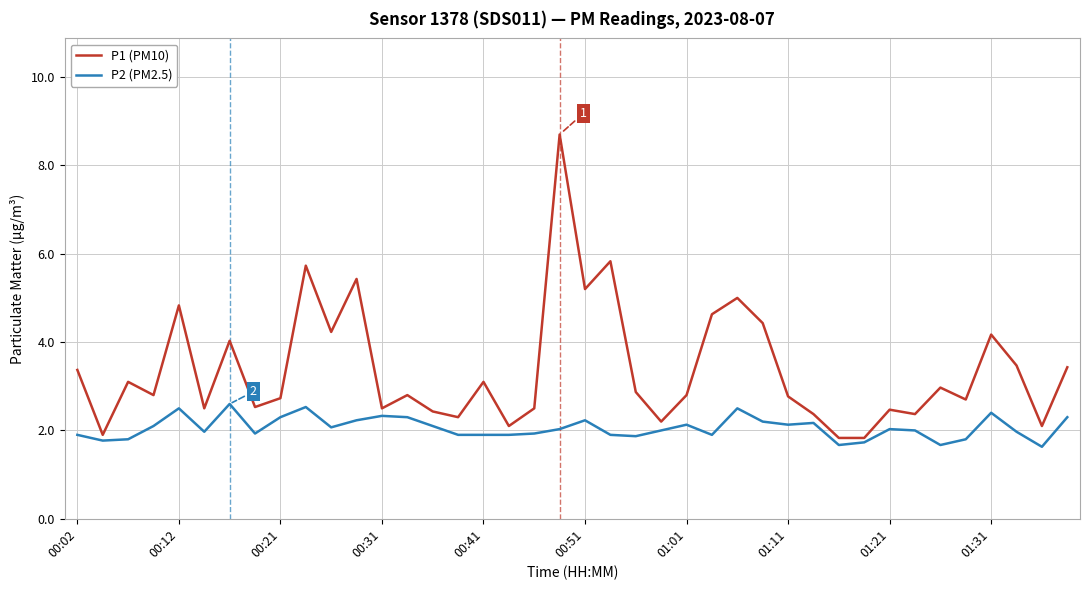

List the series in order of their peak value, lowest first.

P2 (PM2.5), P1 (PM10)